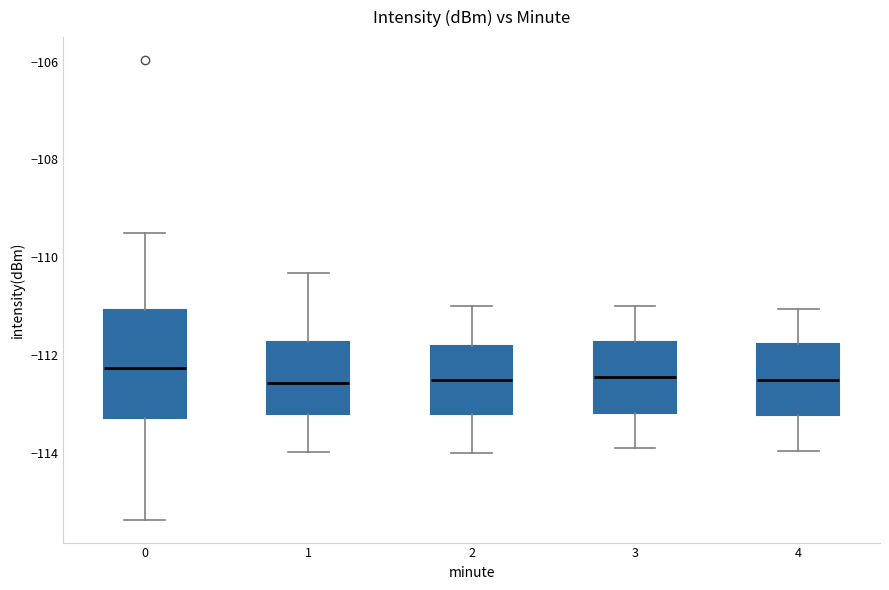

Where is the lower edge of the box at x = 2 on the y-axis? The values are not printed on the chart, so give them approximately, as read against the axis.

-113.2